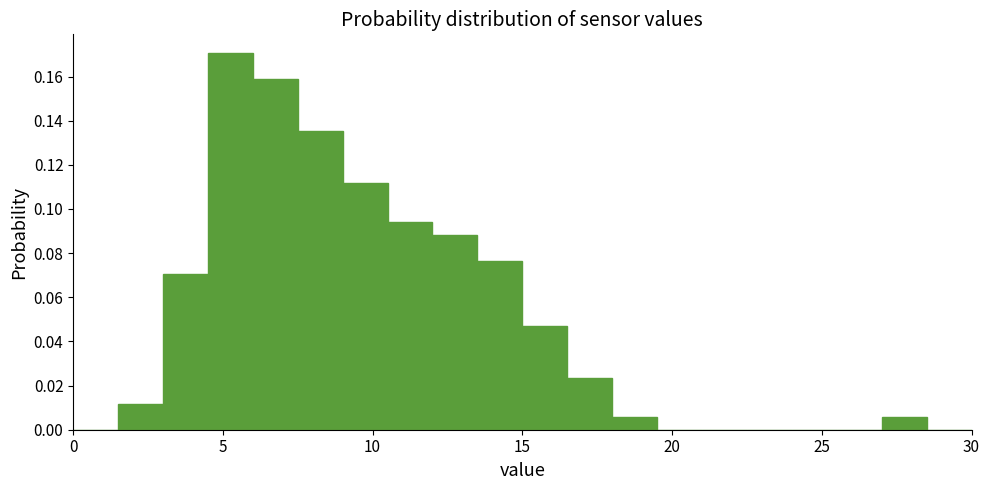

Around what value on the x-axis is the tallest bar? Give the approximate position of its centre, as read against the axis.

5.5